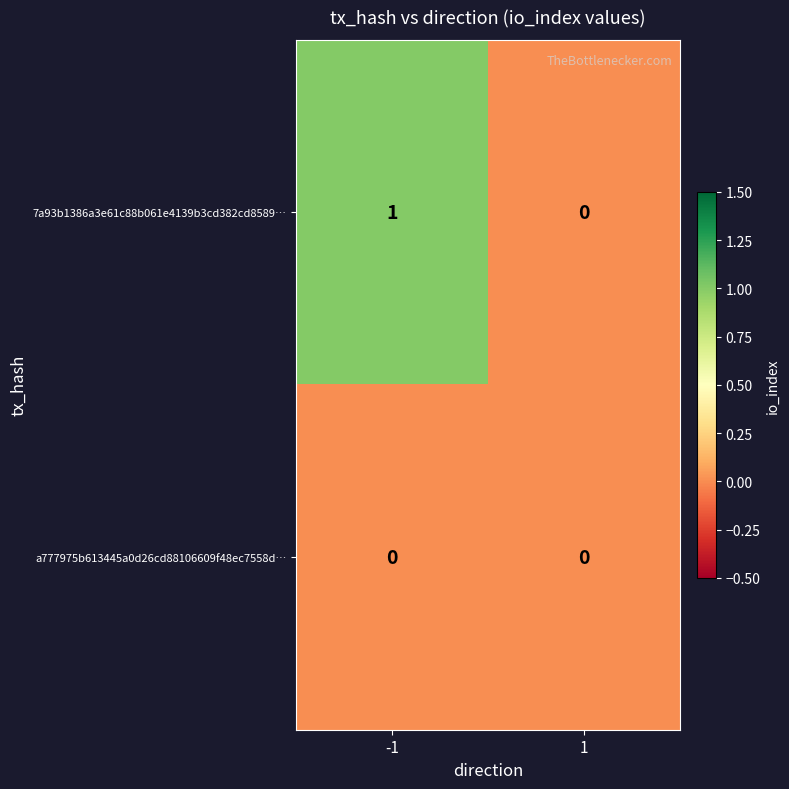

True or false: 7a93b1386a3e61c88b061e4139b3cd382cd8589… has a value of -1 at 1.

False